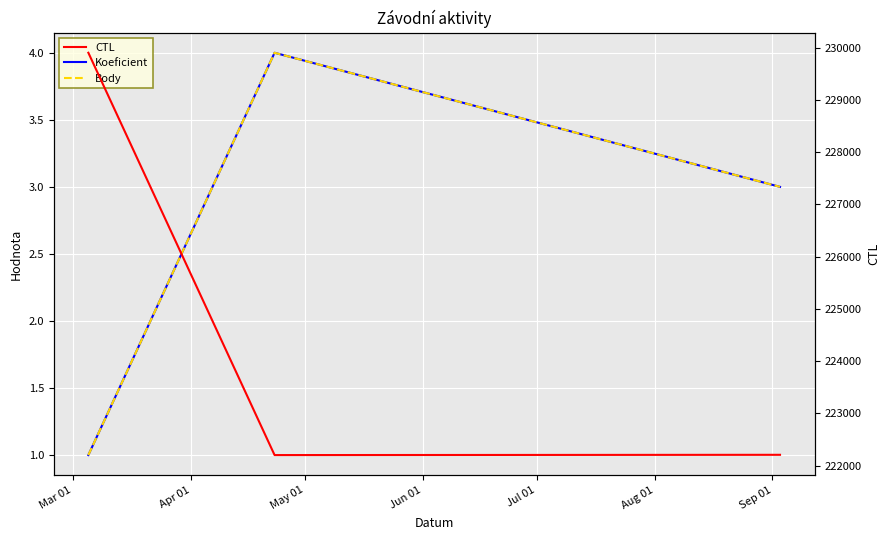

What is the difference between the maximum and minimum values in the Body series?

3